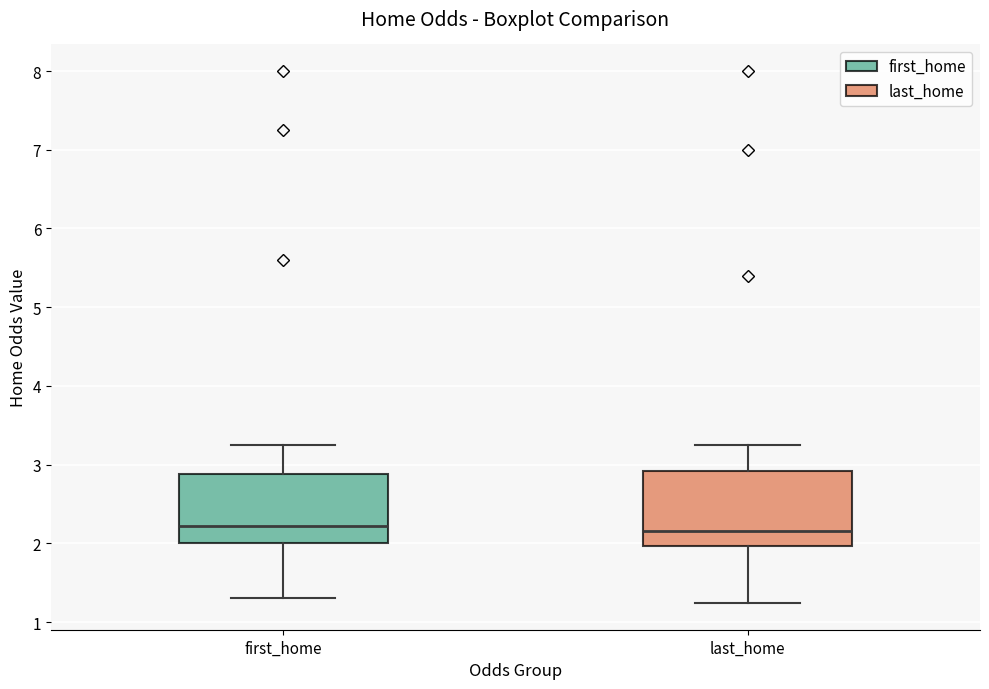

Reading left to right, transcribe this box plot: for each box, give where its median line is, the range the box spans, and where its two whiskers end, as read against the y-axis. The values are not printed on the chart, so give them approximately, as read against the axis.

first_home: median 2.2, box 2.0 to 2.9, whiskers 1.3 to 3.3
last_home: median 2.2, box 2.0 to 2.9, whiskers 1.2 to 3.3